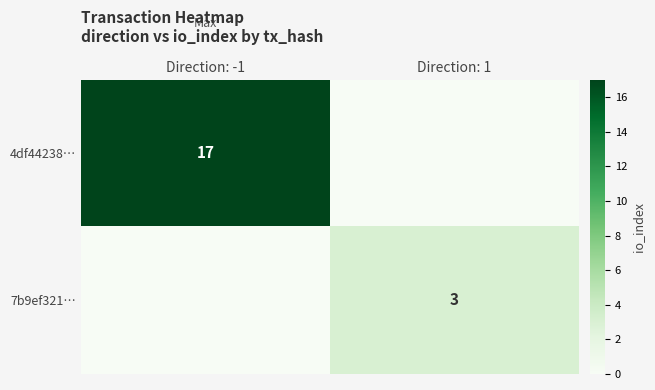

Is it true that 4df44238… equals 4 at Direction: -1?

False